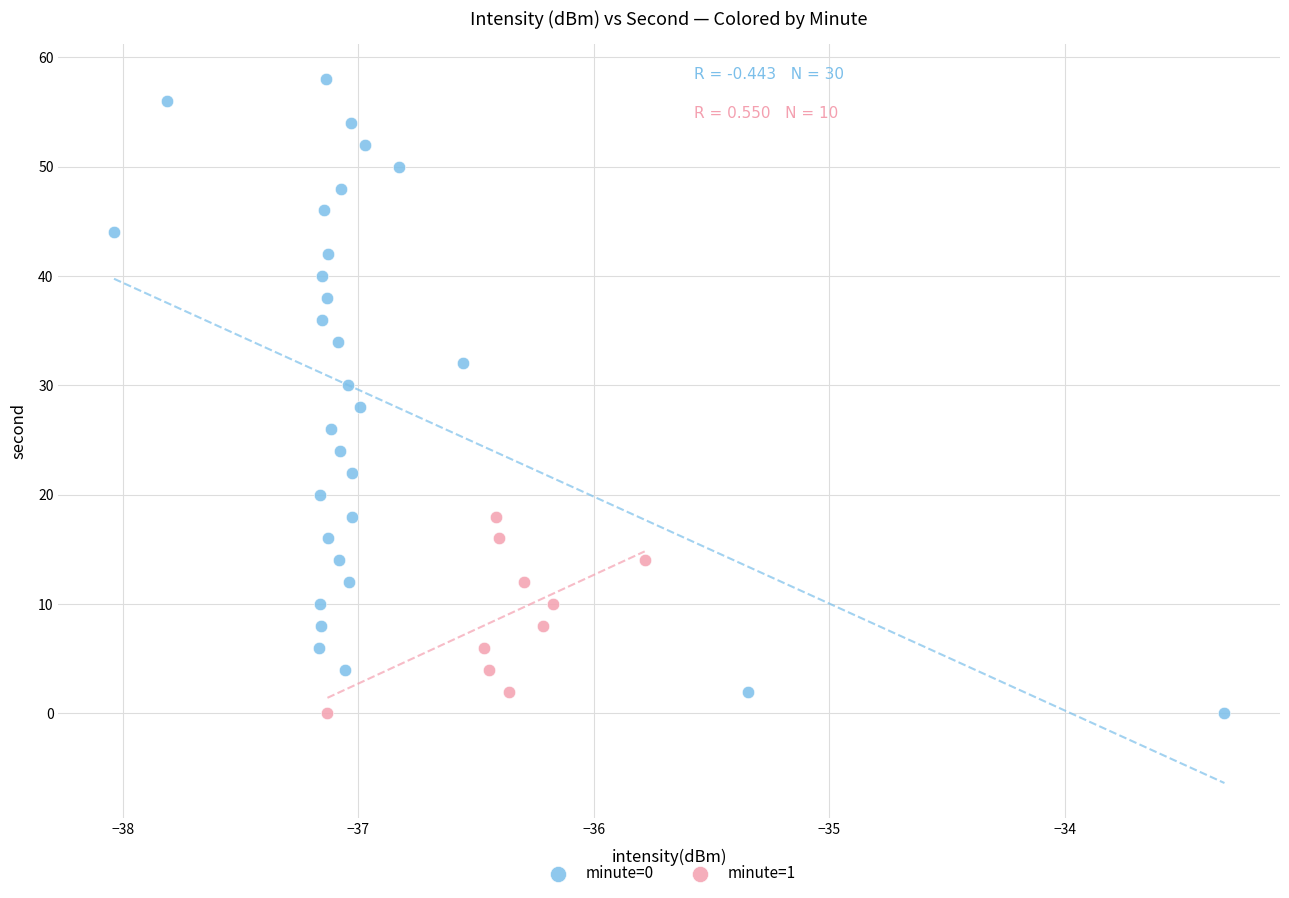

What are all the series names shown in the legend?

minute=0, minute=1